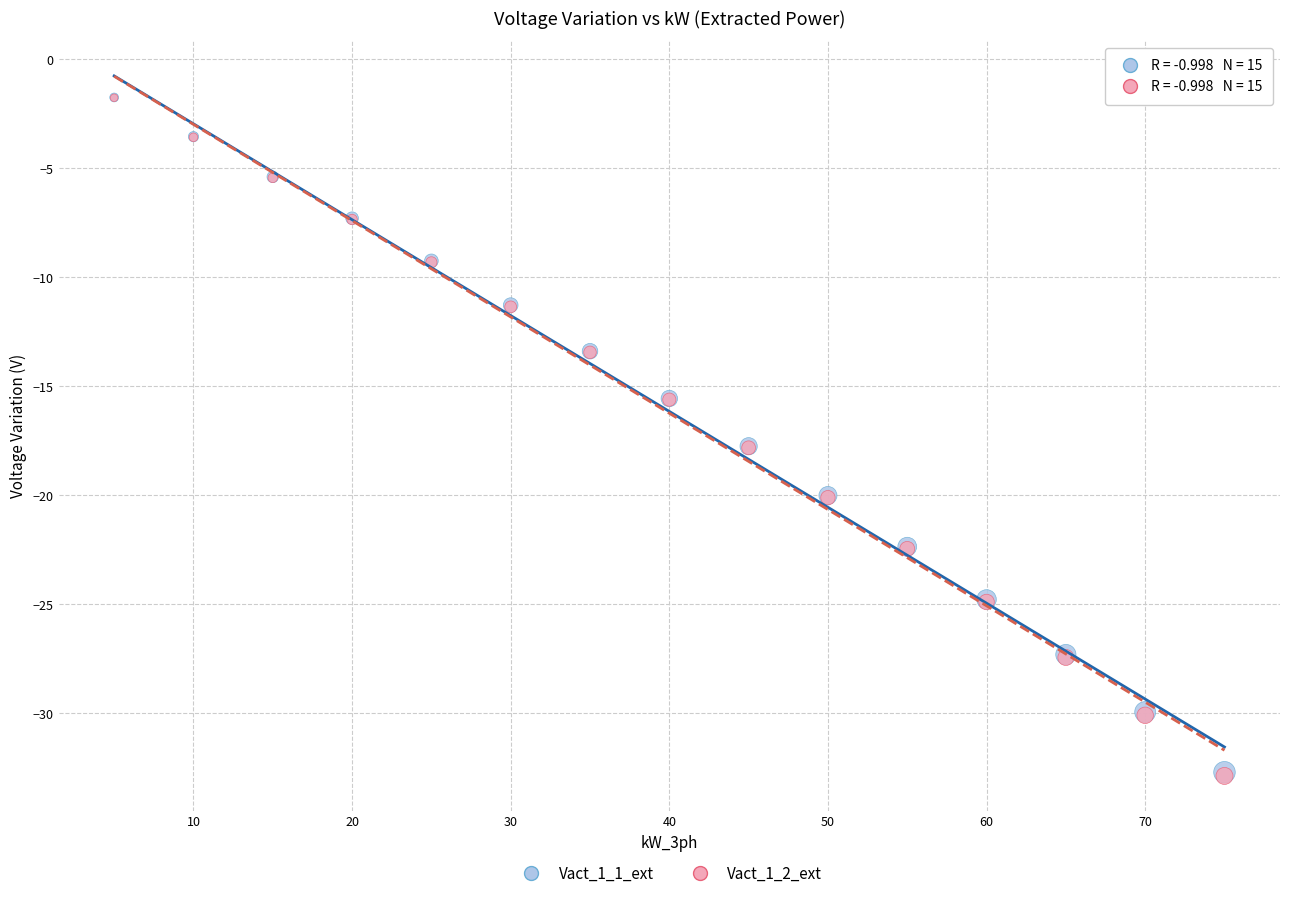

What are all the series names shown in the legend?

Vact_1_1_ext, Vact_1_2_ext